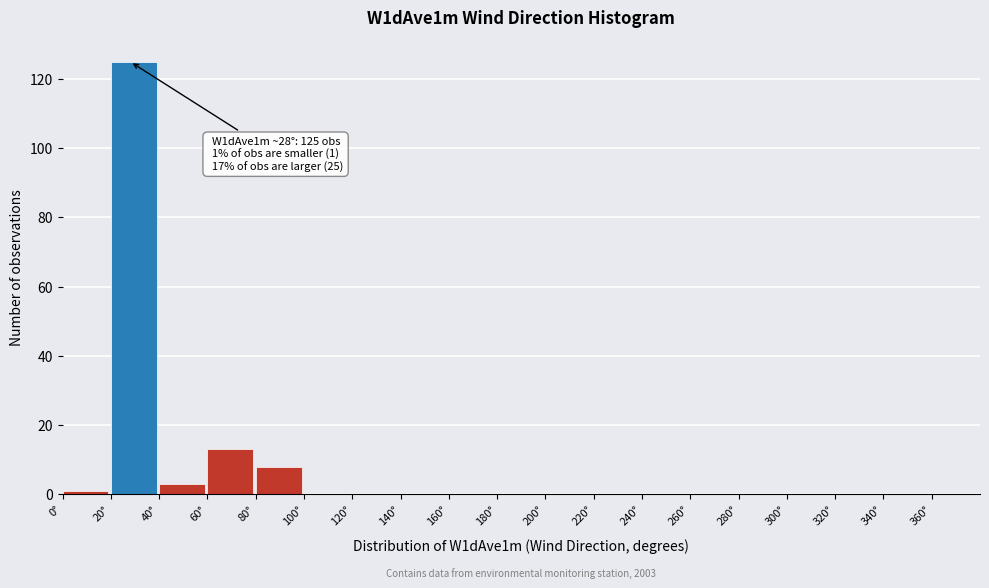

Over which range of the x-axis is the bar tallest?

20 to 40